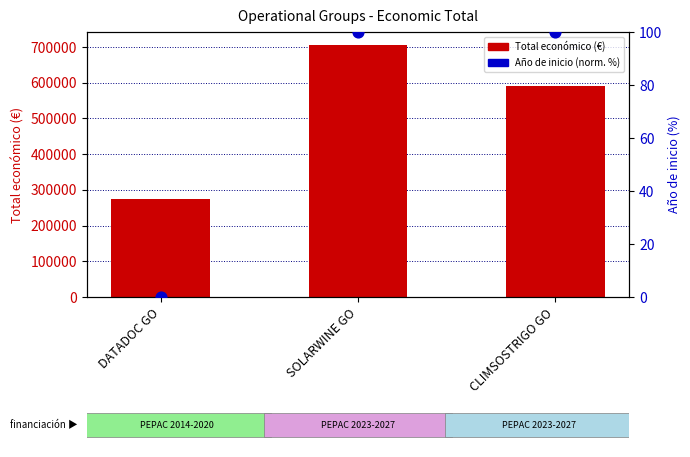

At how many categories does at least one series exceed 401332?

2